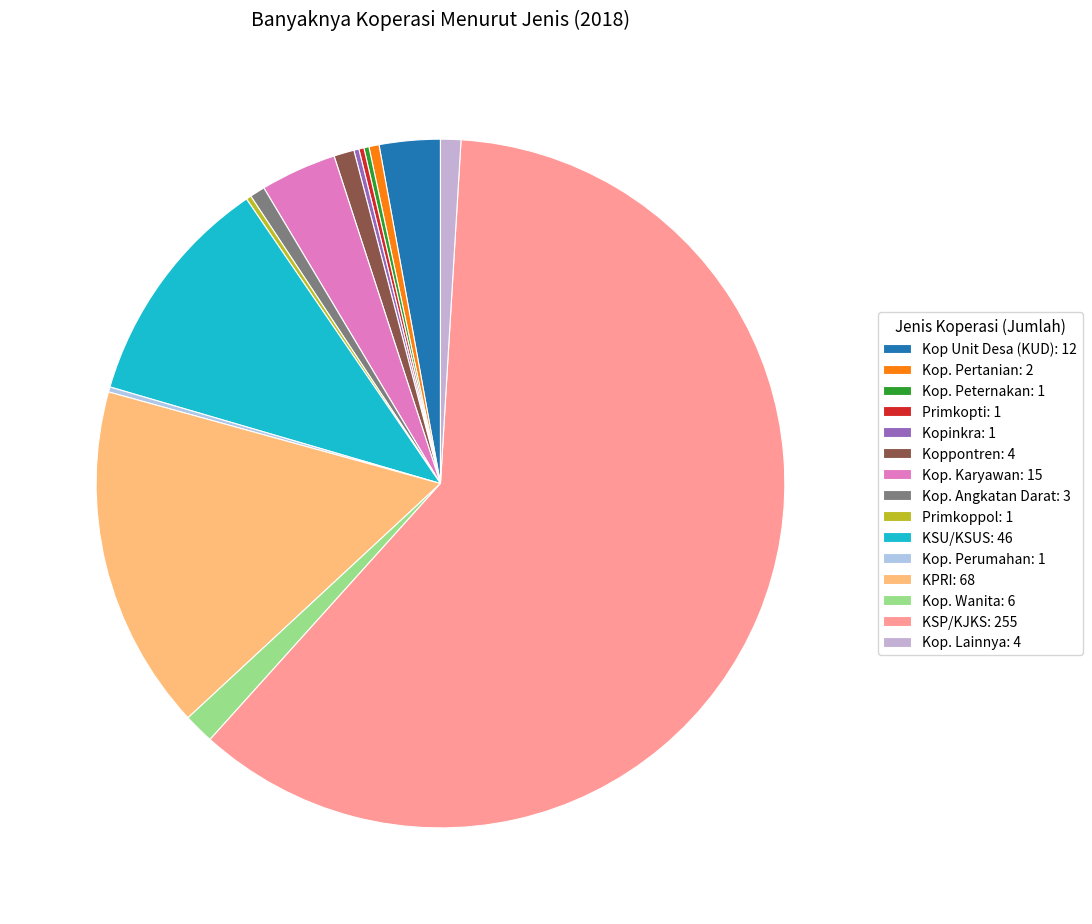

Does any single category account for the majority?

Yes